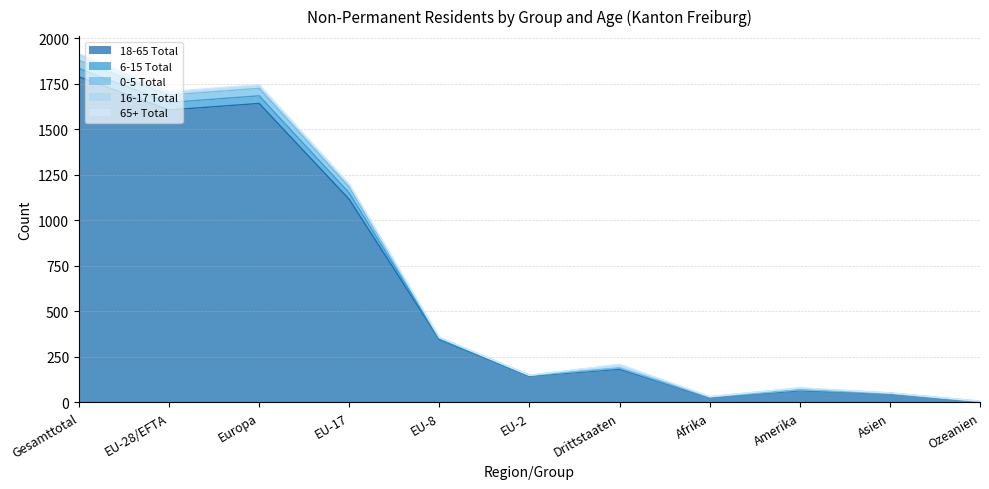

Does the chart display data point markers on the line(s)?

No